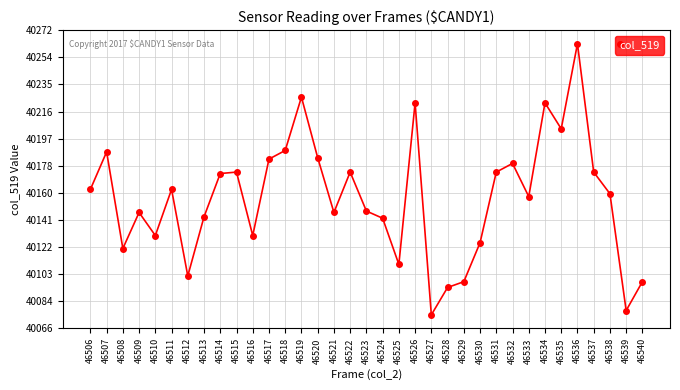

Which has a higher value, 46538 or 46526?

46526